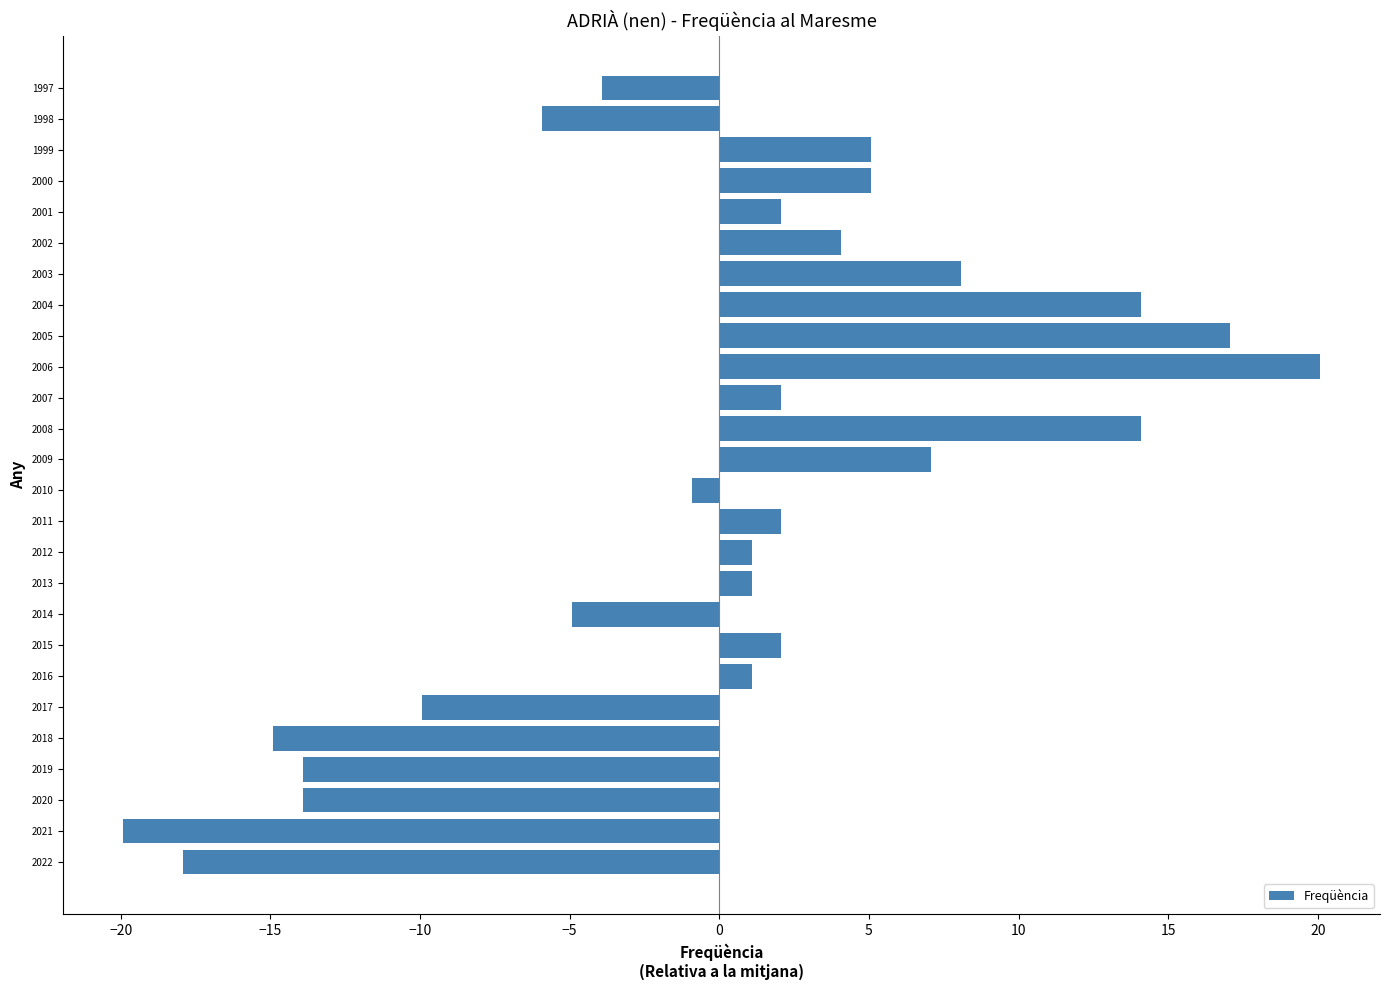

Which has a higher value, 2000 or 2018?

2000